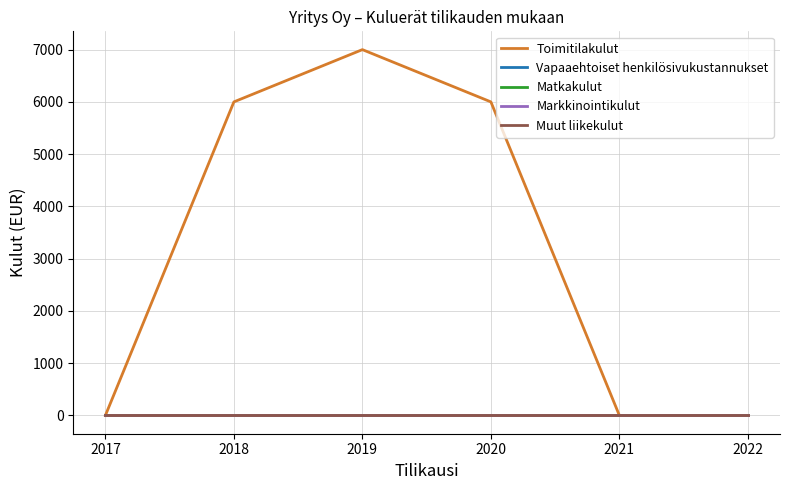

True or false: Markkinointikulut and Vapaaehtoiset henkilösivukustannukset cross at least once.

False